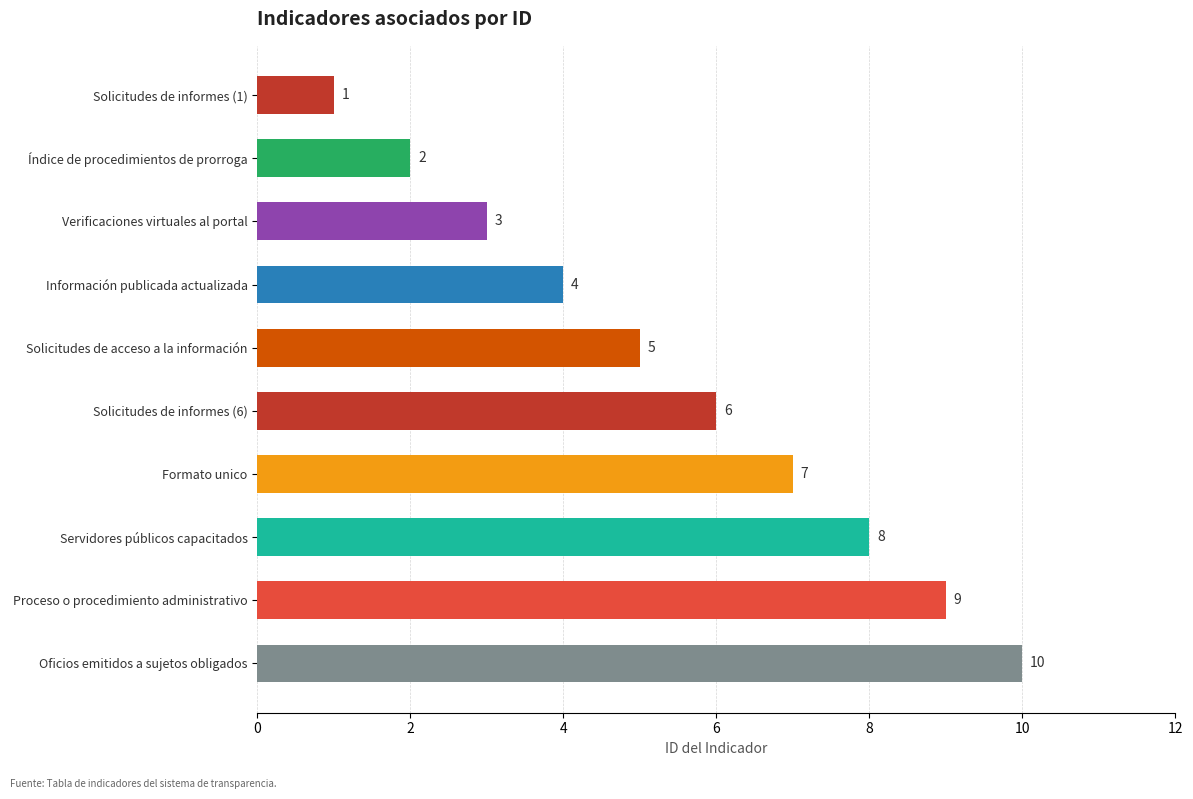

Which category has the highest value across all series?

Oficios emitidos a sujetos obligados